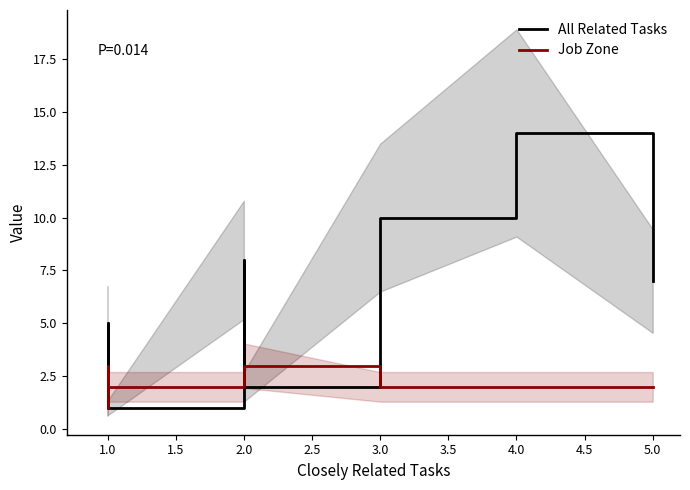

At how many categories does at least one series exceed 13?

1